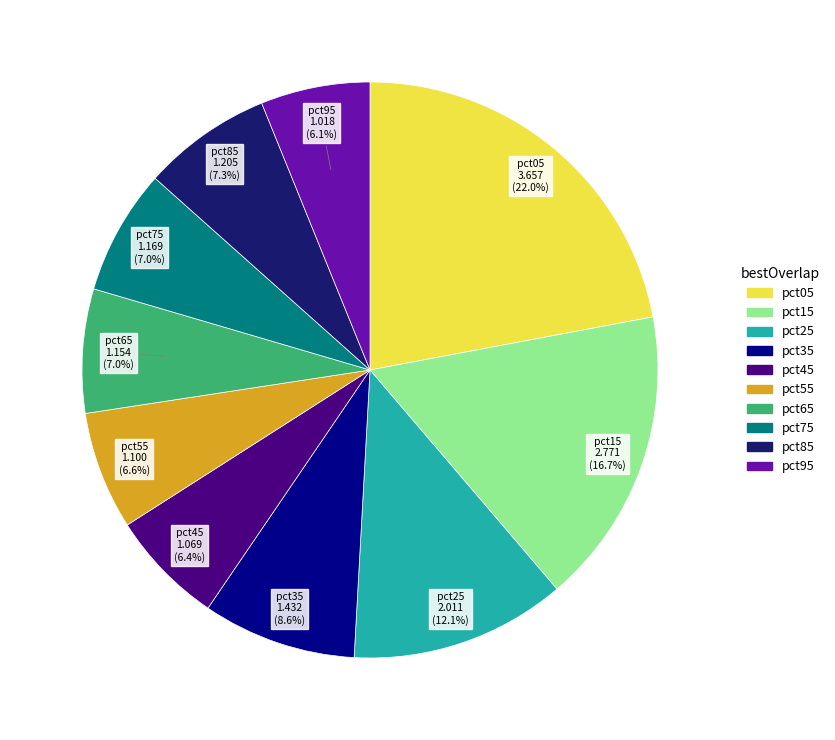

What is the ratio of the value at pct25 to the value at pct55?

1.8